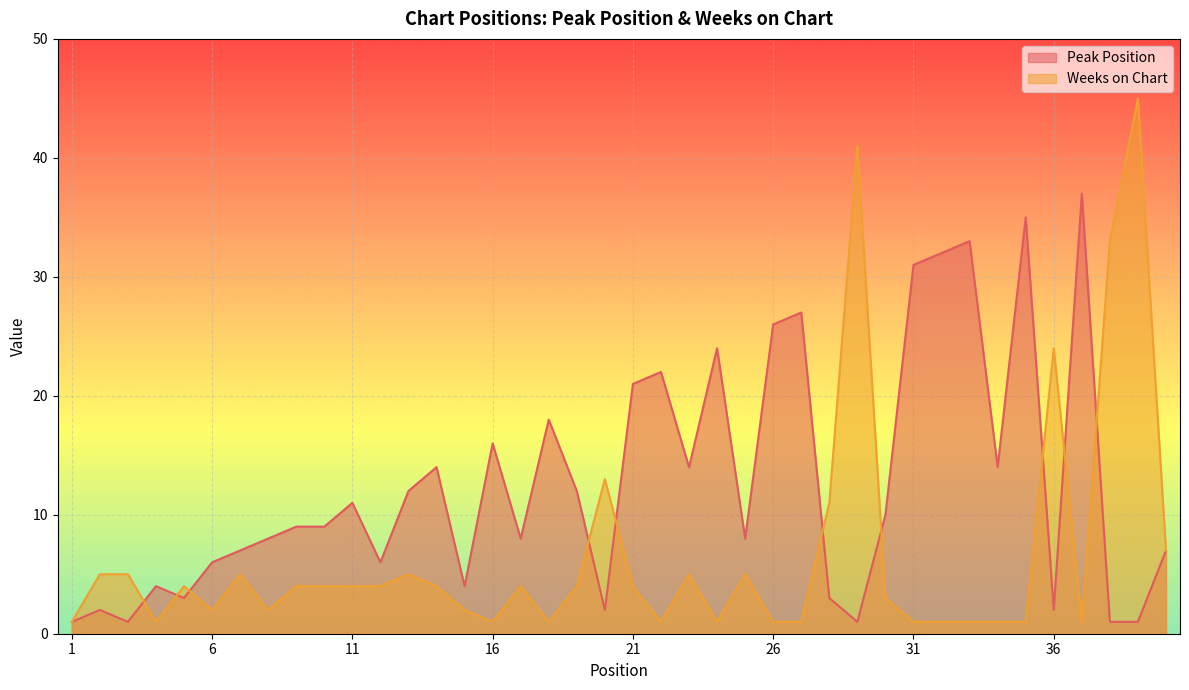

Reading right to left, extract all data points from this chart.

Peak Position: 7	1	1	37	2	35	14	33	32	31	10	1	3	27	26	8	24	14	22	21	2	12	18	8	16	4	14	12	6	11	9	9	8	7	6	3	4	1	2	1
Weeks on Chart: 7	45	33	1	24	1	1	1	1	1	3	41	11	1	1	5	1	5	1	4	13	4	1	4	1	2	4	5	4	4	4	4	2	5	2	4	1	5	5	1